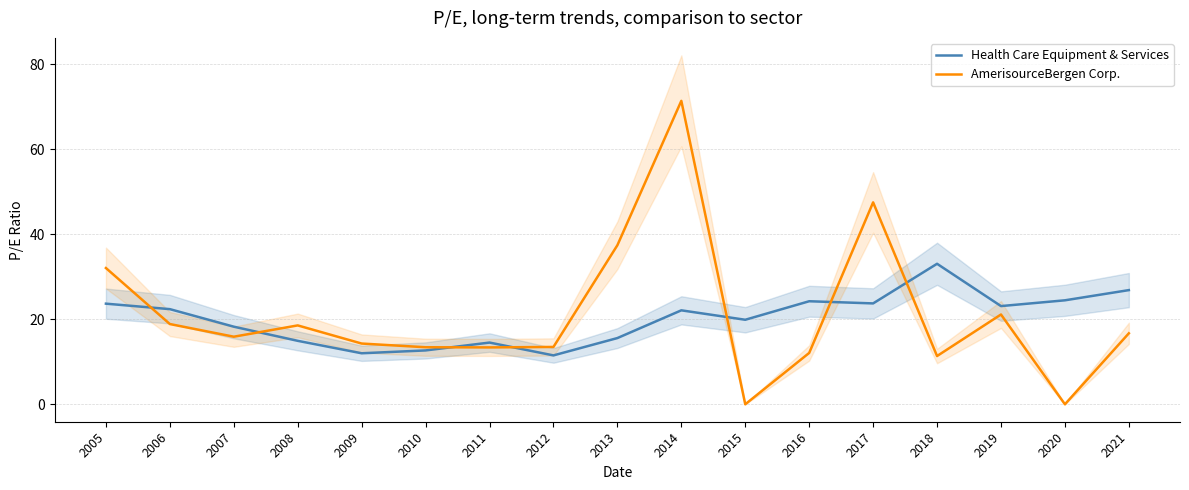

How many values in the Health Care Equipment & Services series exceed 22?

9